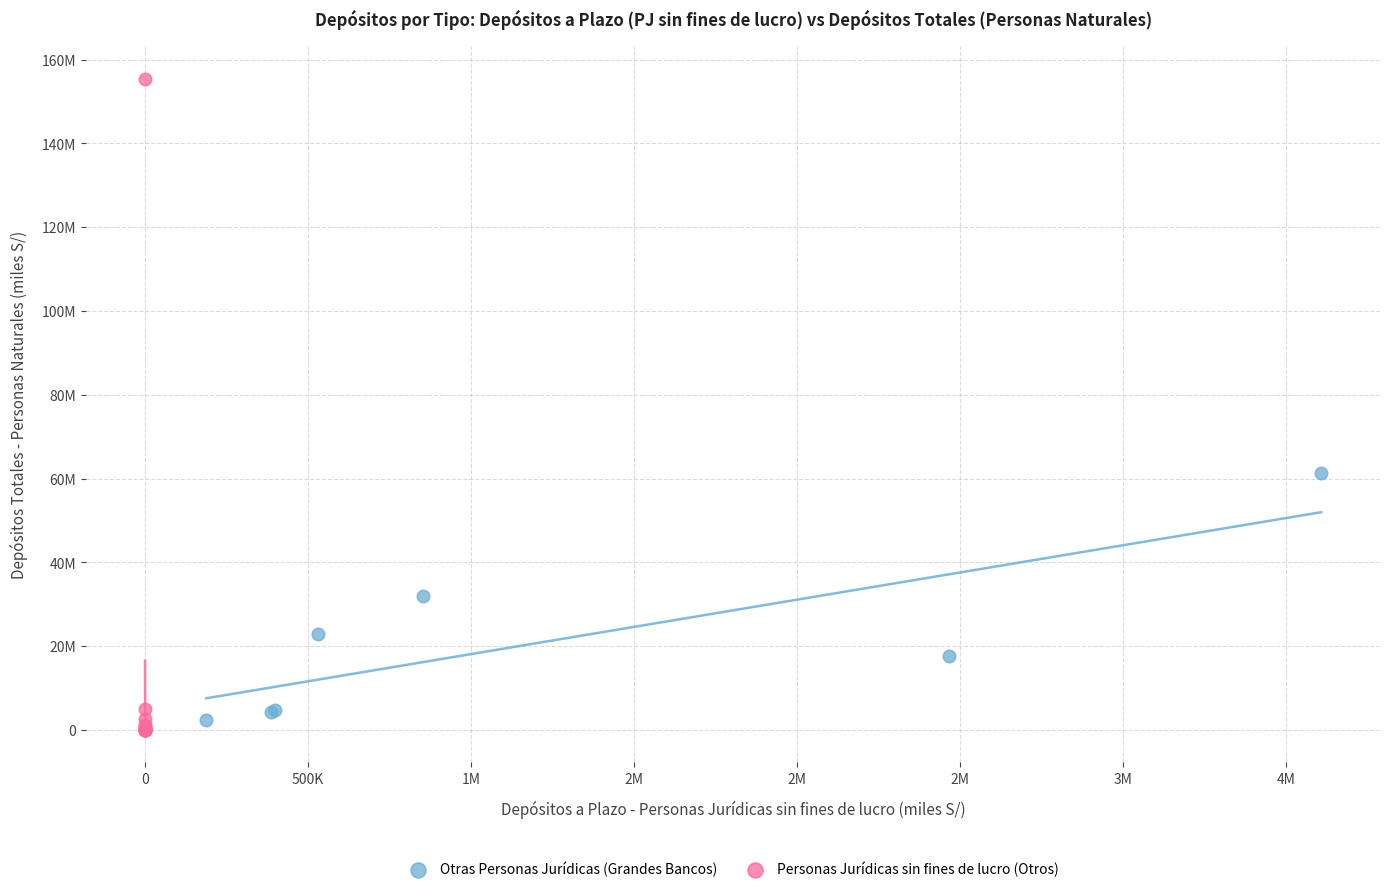

Which series has the widest spread of Y values?

Personas Jurídicas sin fines de lucro (Otros)